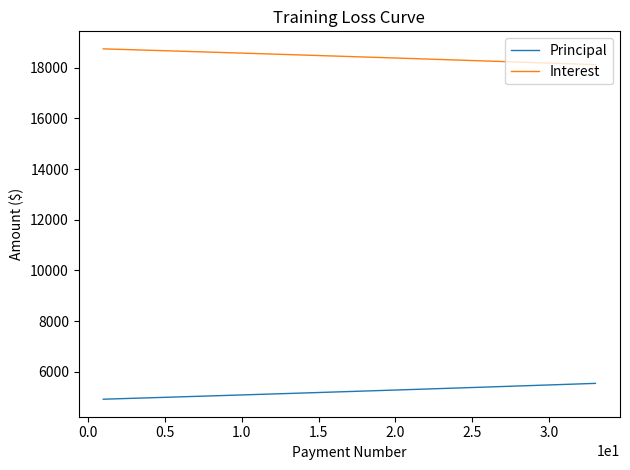

List the series in order of their overall mean, highest first.

Interest, Principal